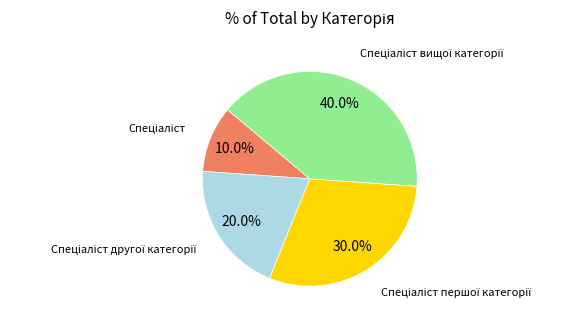

Is there a majority slice in this chart?

No